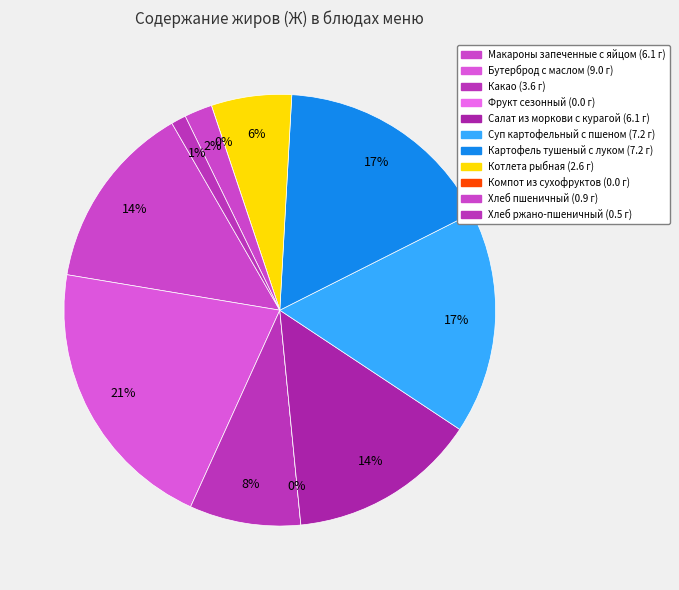

The Картофель тушеный с луком slice represents 9% of the pie. True or false?

False